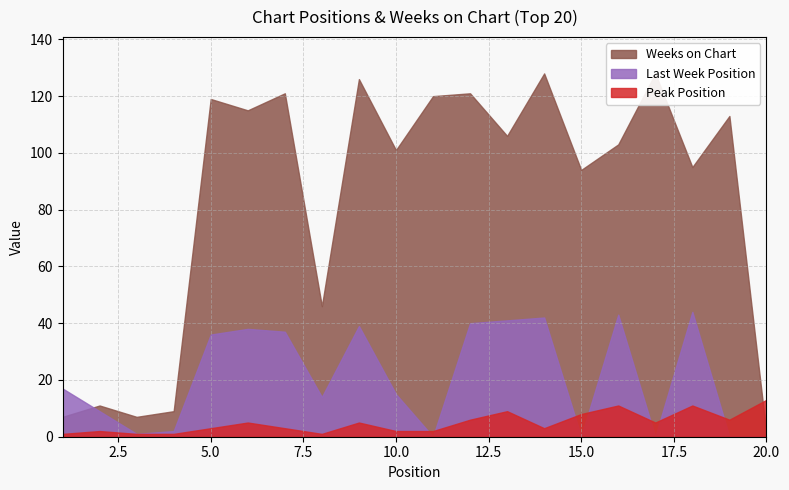

What is the difference between the Last Week values at 10 and 2?

6